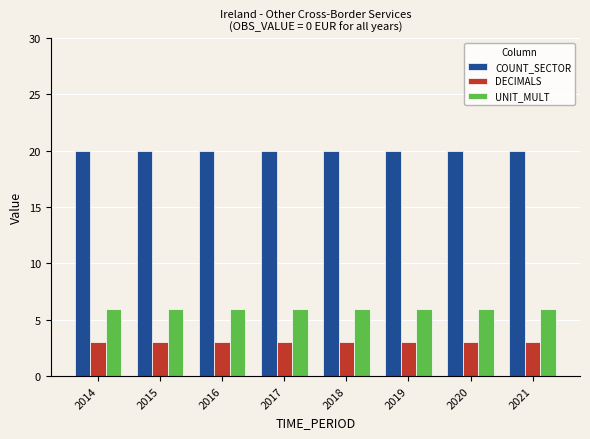

What is the greatest value displayed?

20